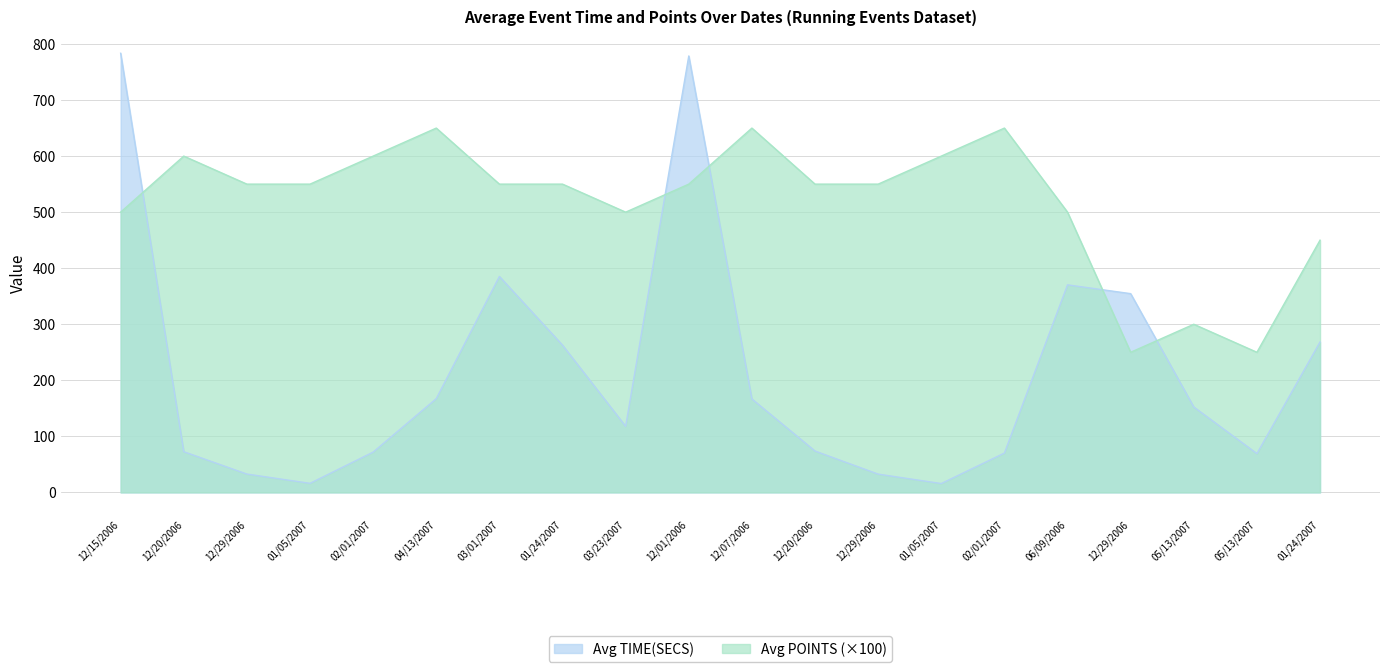

The value of Avg POINTS at 12/29/2006 is 550.0. True or false?

True